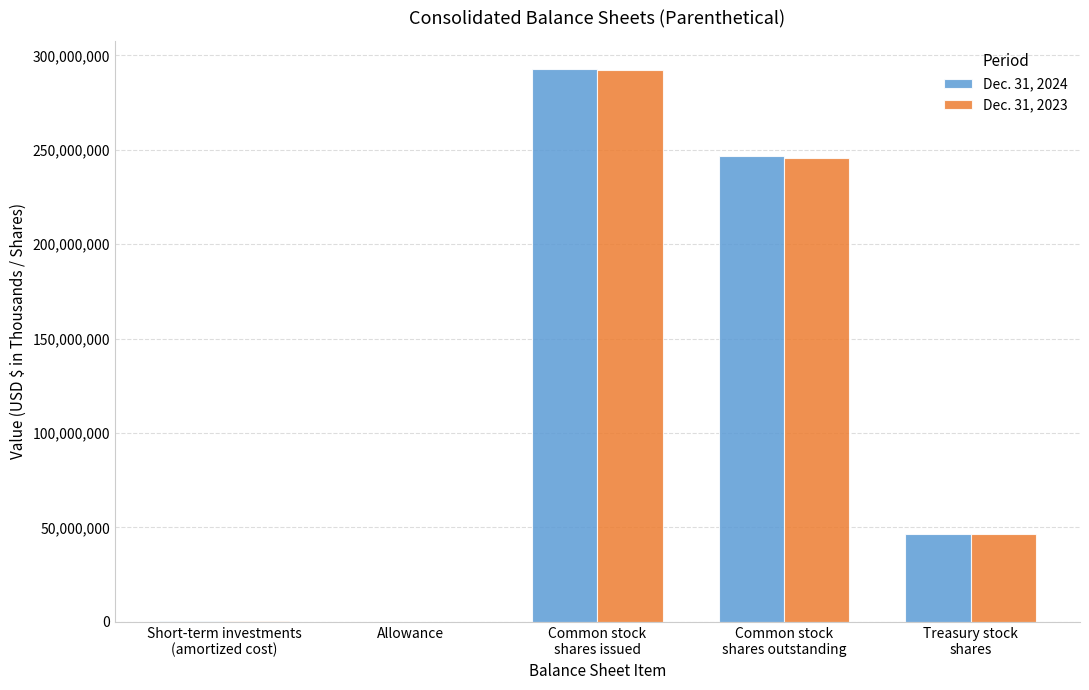

Is the value of Dec. 31, 2023 at Short-term investments
(amortized cost) greater than the value of Dec. 31, 2024 at Treasury stock
shares?

No